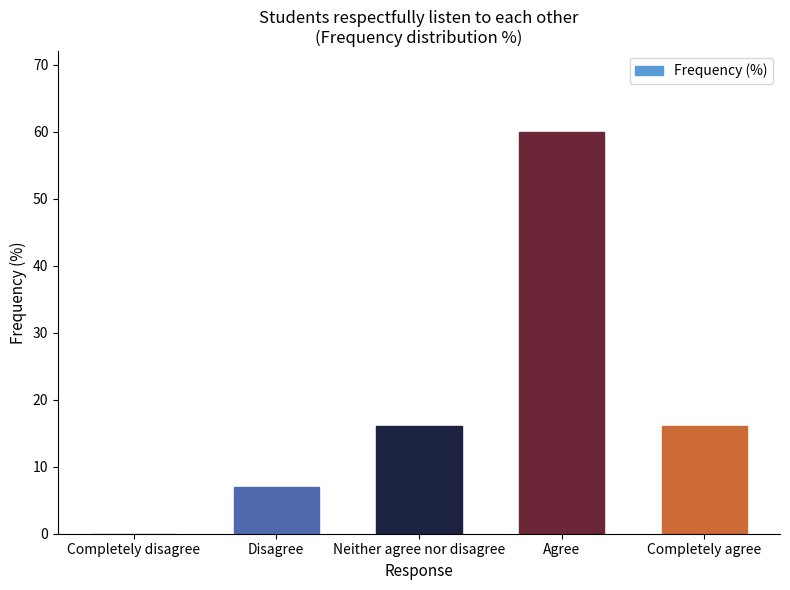

What is the maximum value shown in the chart?

60